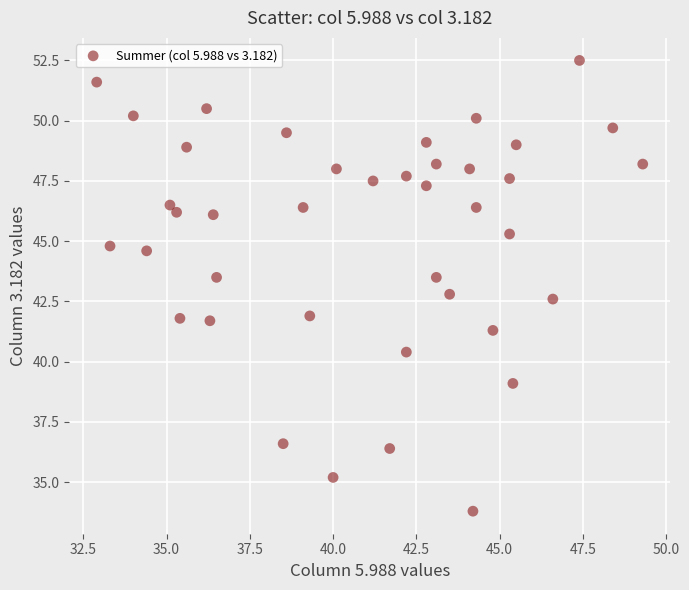

What is the range of Y values (max minus min)?

18.7